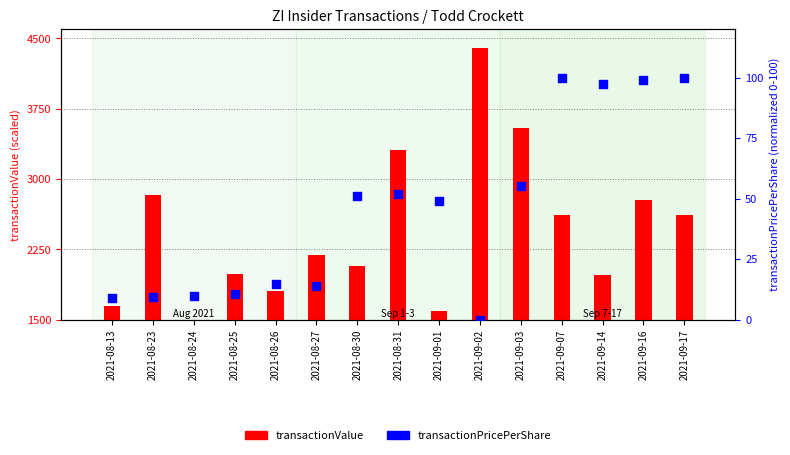

Is the value of transactionPricePerShare at 2021-09-14 greater than the value of transactionValue at 2021-08-31?

No